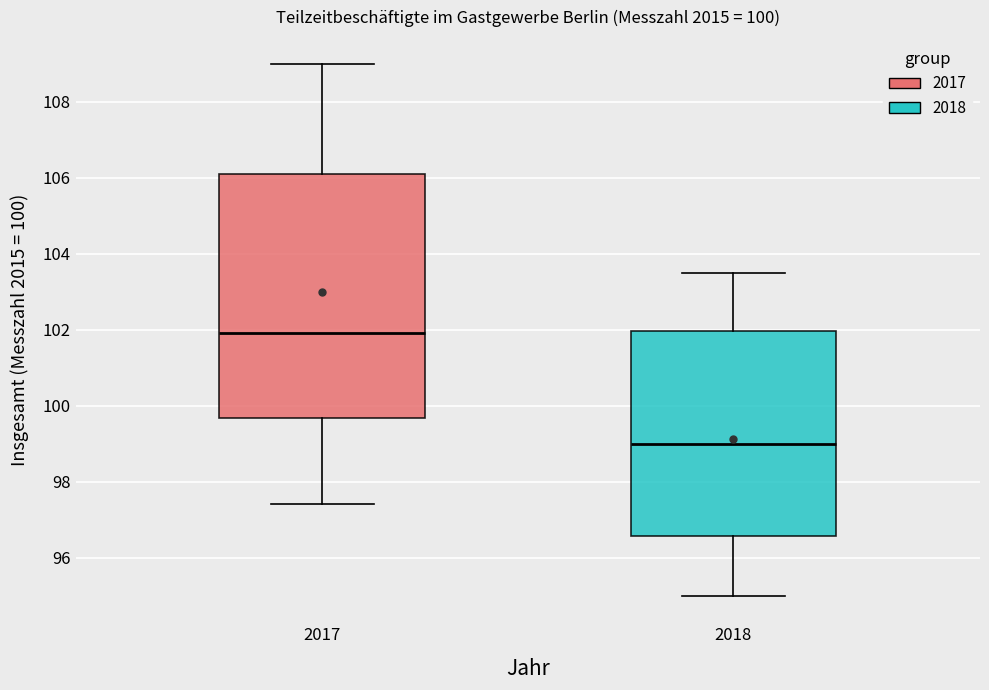

Which box has the highest median line?

2017